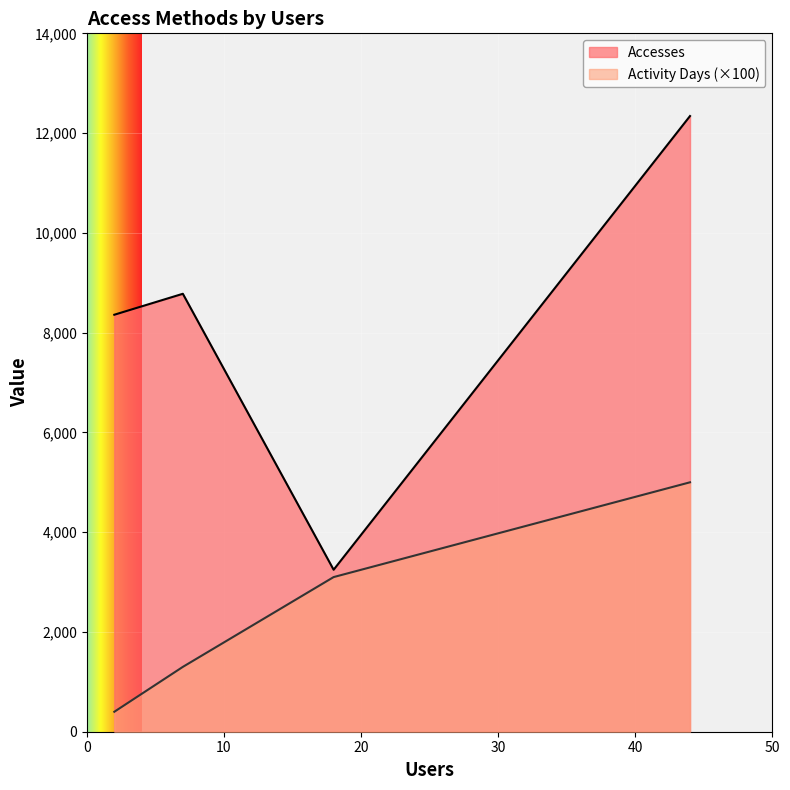

Is the value of Activity Days at 18 greater than the value of Accesses at 18?

No